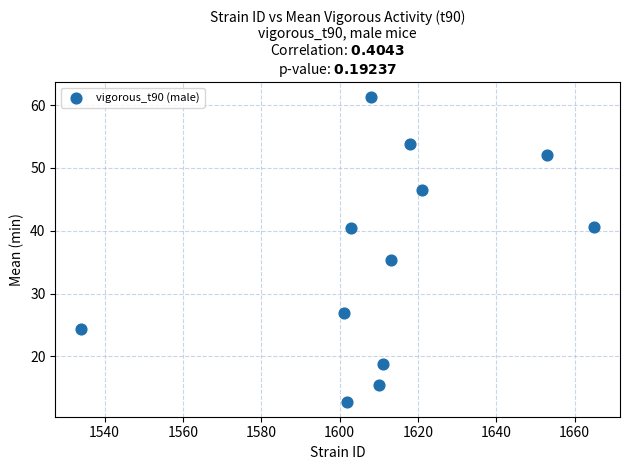

What Y value in the scatter plot is closest to 37?

35.3